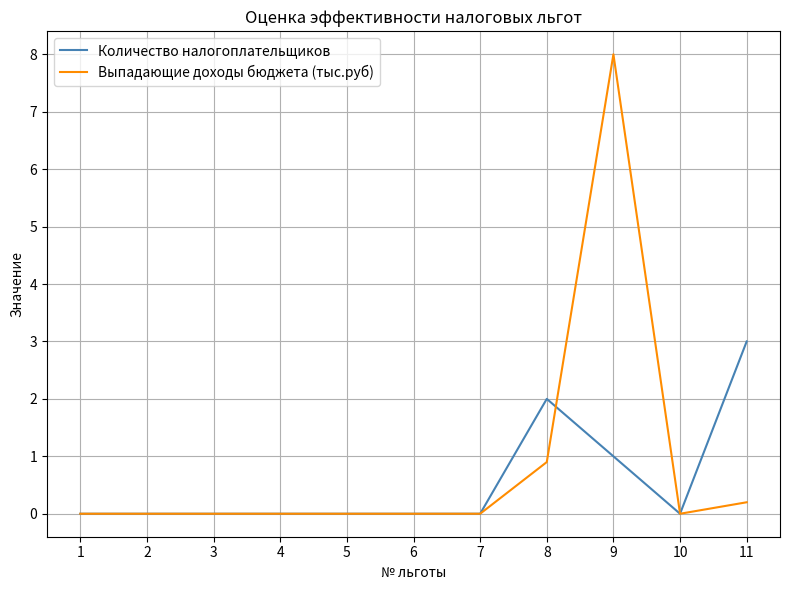

Reading left to right, extract all data points from this chart.

Количество налогоплательщиков: 0.0	0.0	0.0	0.0	0.0	0.0	0.0	2.0	1.0	0.0	3.0
Выпадающие доходы бюджета (тыс.руб): 0.0	0.0	0.0	0.0	0.0	0.0	0.0	0.9	8.0	0.0	0.2